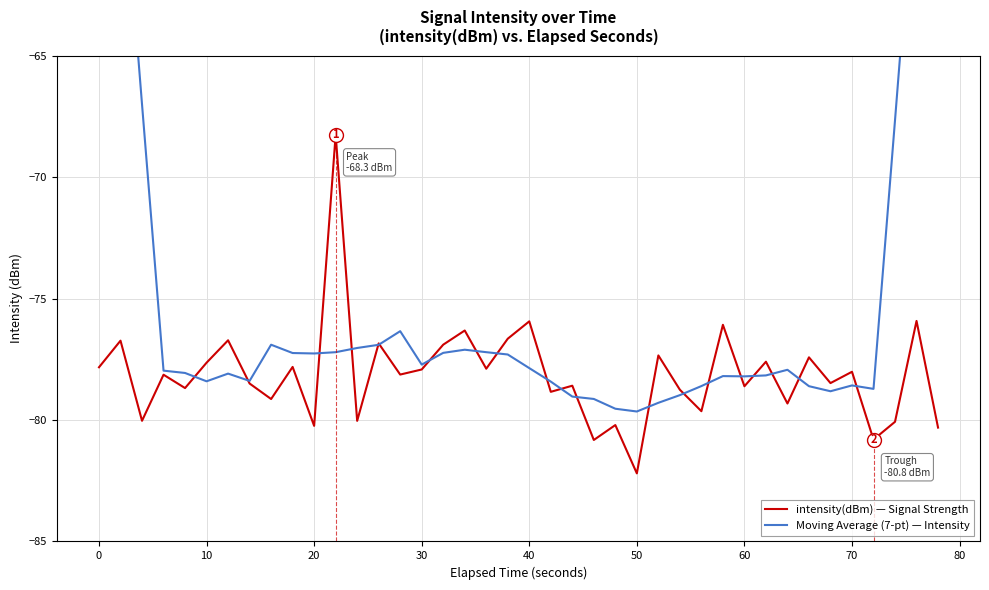

What is the minimum value for intensity(dBm) — Signal Strength?

-82.2